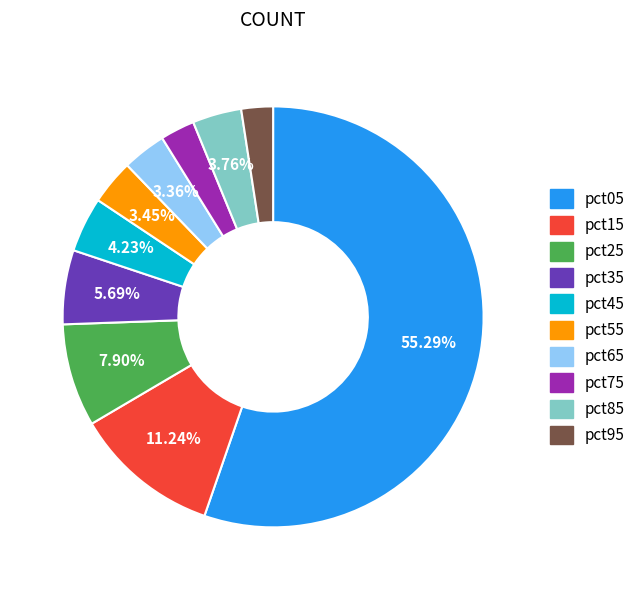

Which has a higher value, pct55 or pct25?

pct25